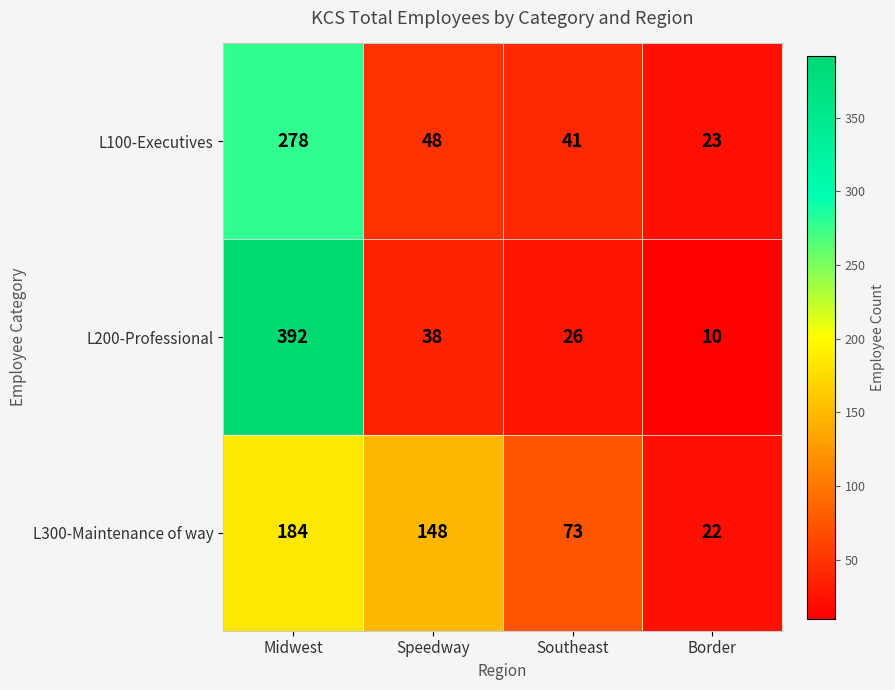

What is the sum of the L200-Professional values at Border and Midwest?

402